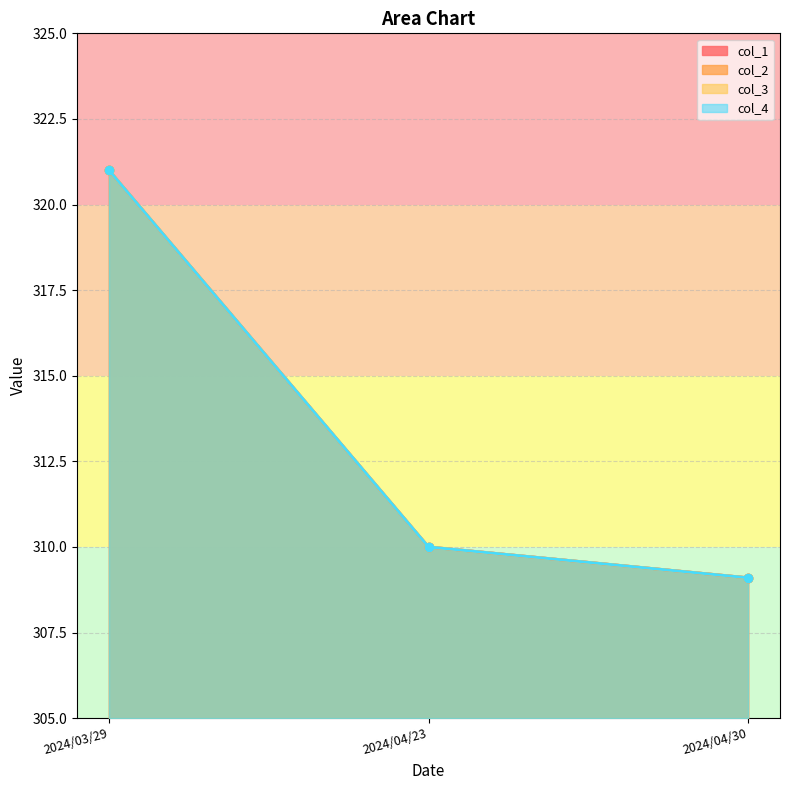

What is the average value of the col_2 series?

313.4